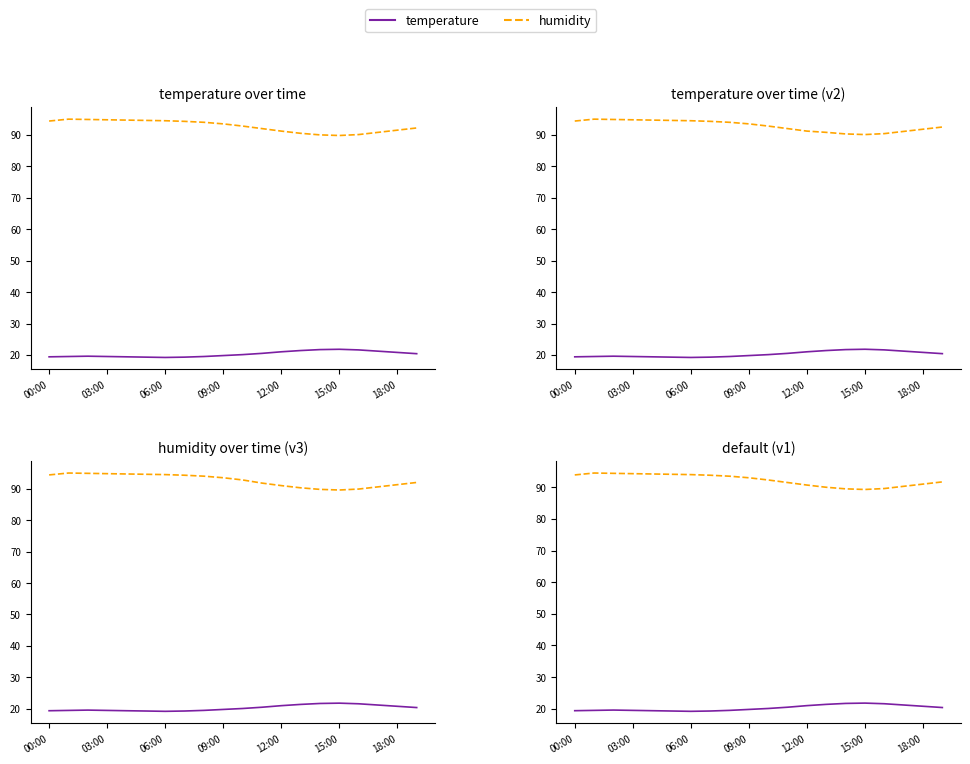

True or false: temperature and humidity intersect in this chart.

False